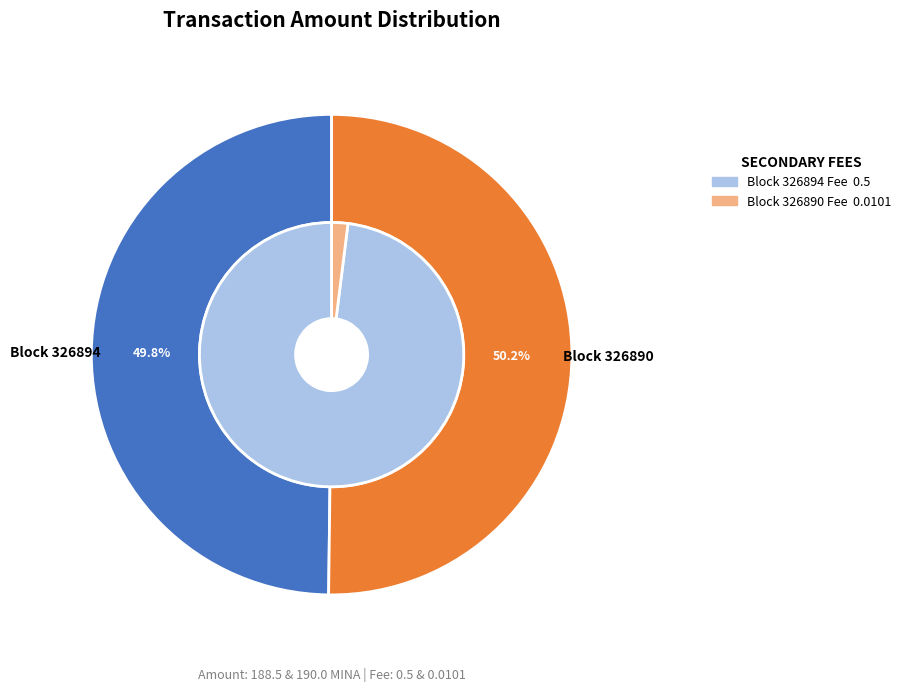

Rank the categories by value from lowest to highest.

326894, 326890